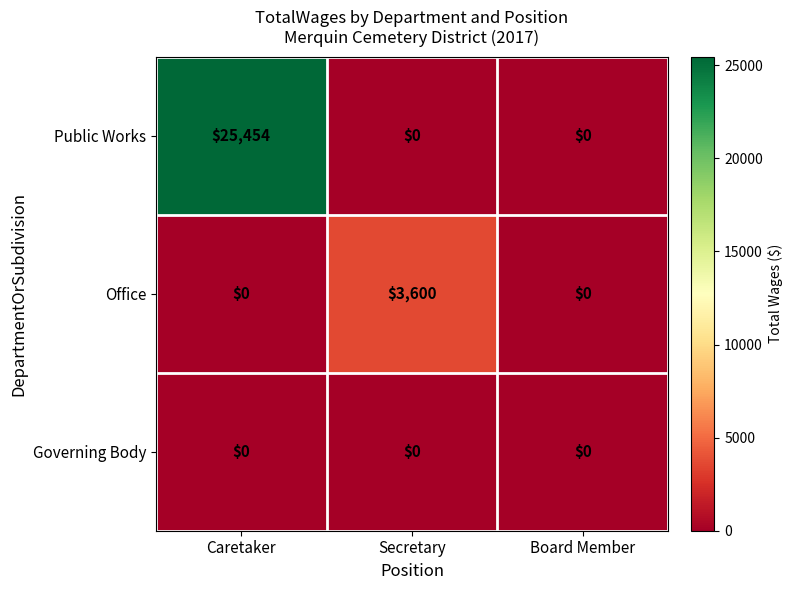

Reading left to right, extract all data points from this chart.

Public Works: Caretaker=25454	Secretary=0	Board Member=0
Office: Caretaker=0	Secretary=3600	Board Member=0
Governing Body: Caretaker=0	Secretary=0	Board Member=0